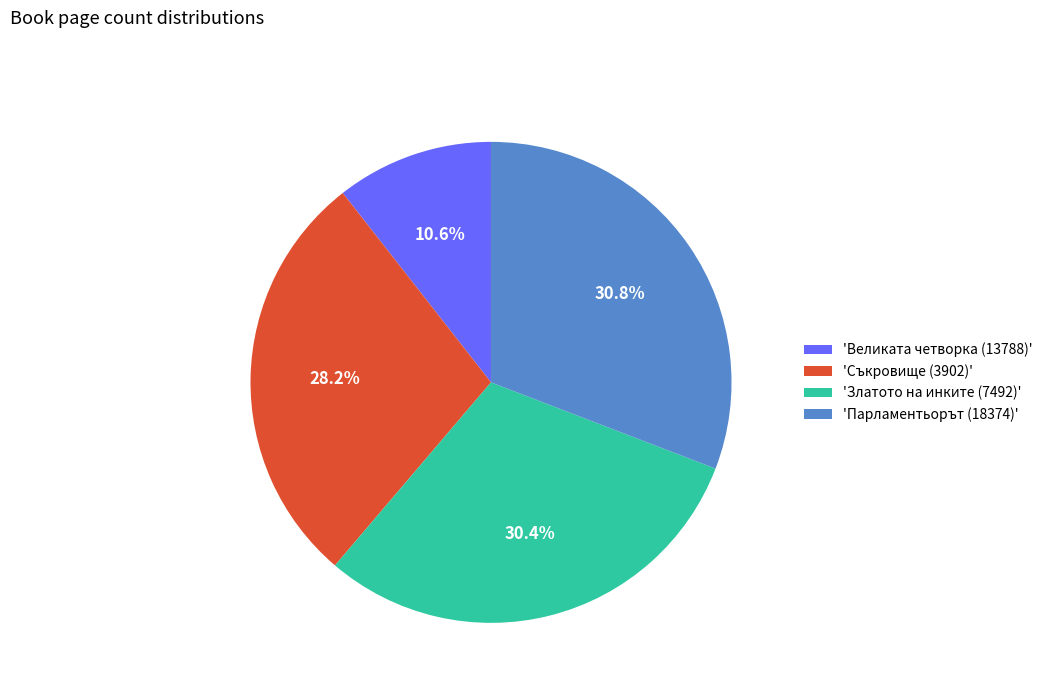

Between 'Съкровище (3902)' and 'Великата четворка (13788)', which is larger?

'Съкровище (3902)'